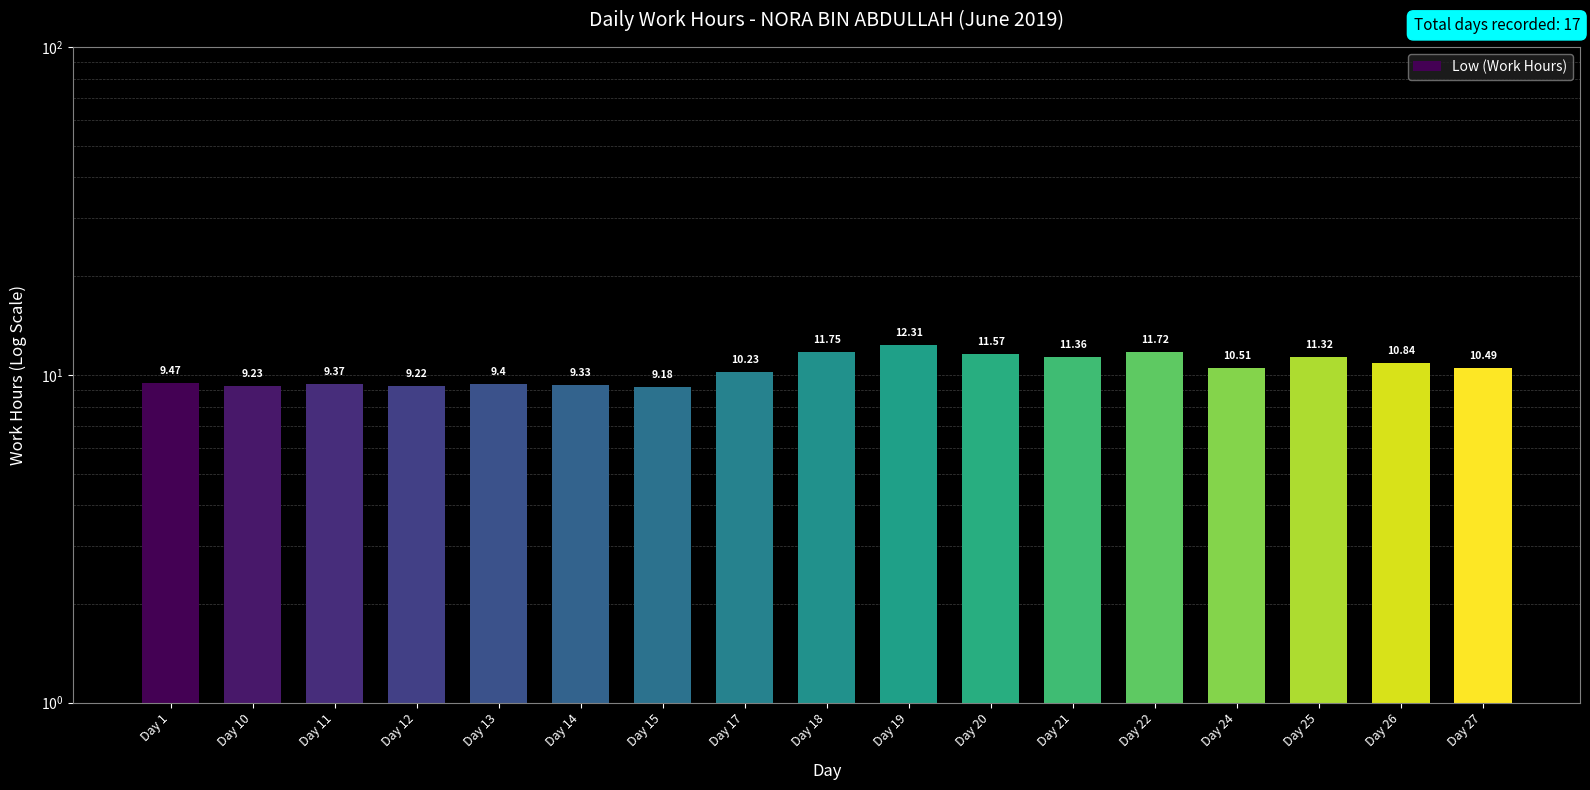

Read the value at Day 27.

10.5